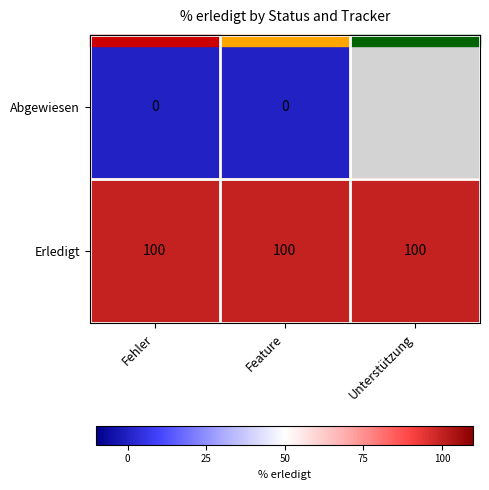

Between Feature and Fehler, which is larger?

Feature